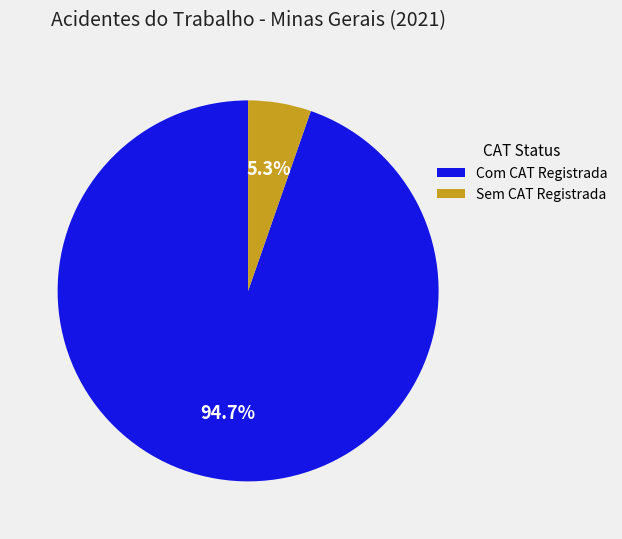

Which slice is the smallest?

Sem CAT Registrada